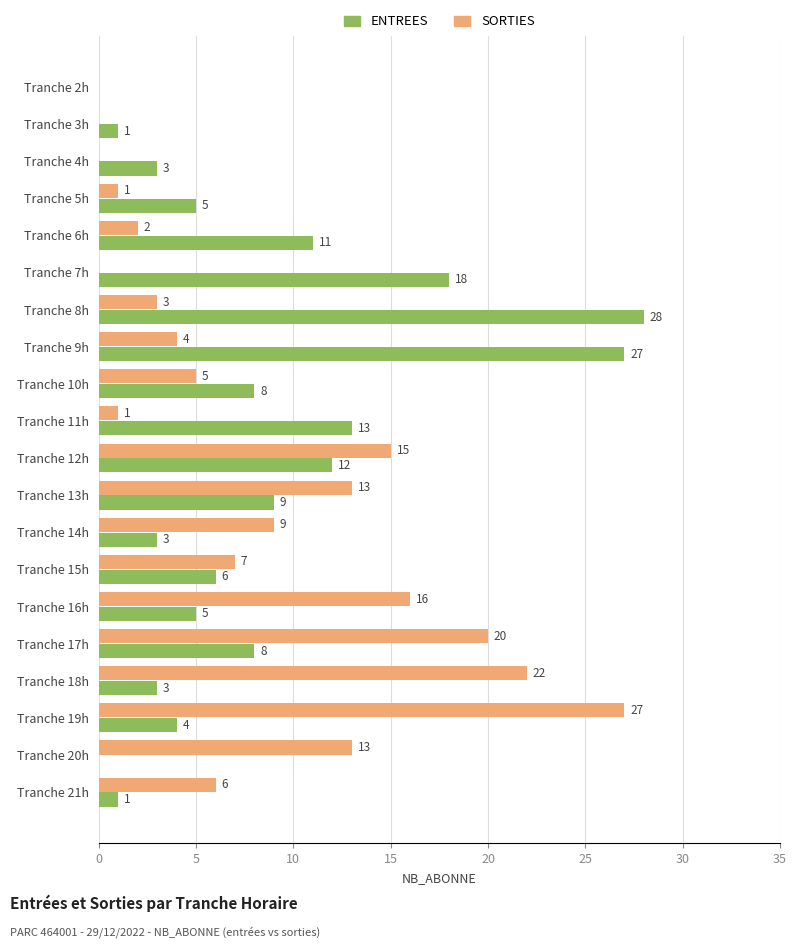

True or false: ENTREES has a value of 27 at Tranche 9h.

True